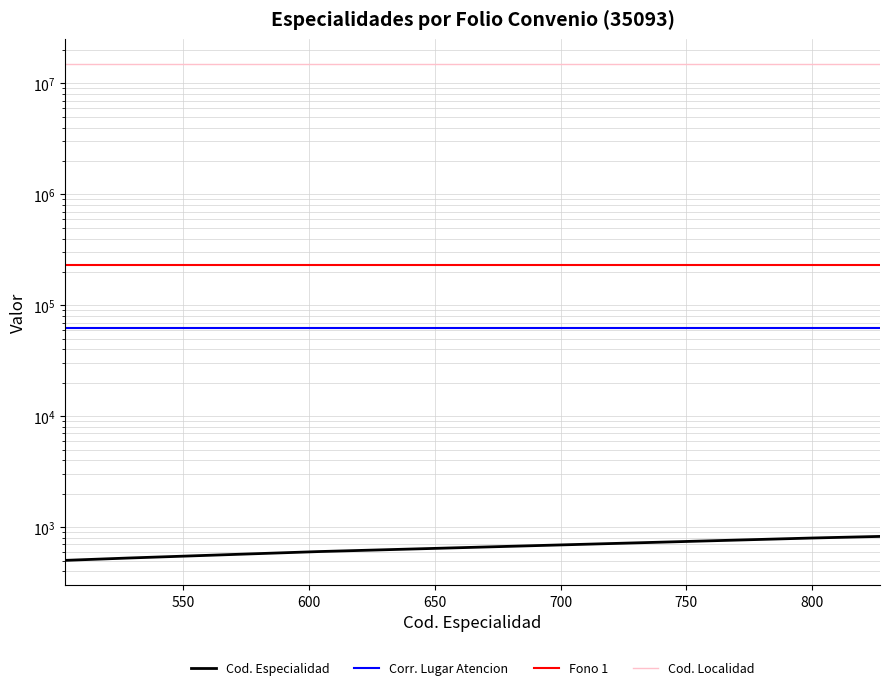

What is the sum of the Cod. Localidad values at 700 and 800?

30022022